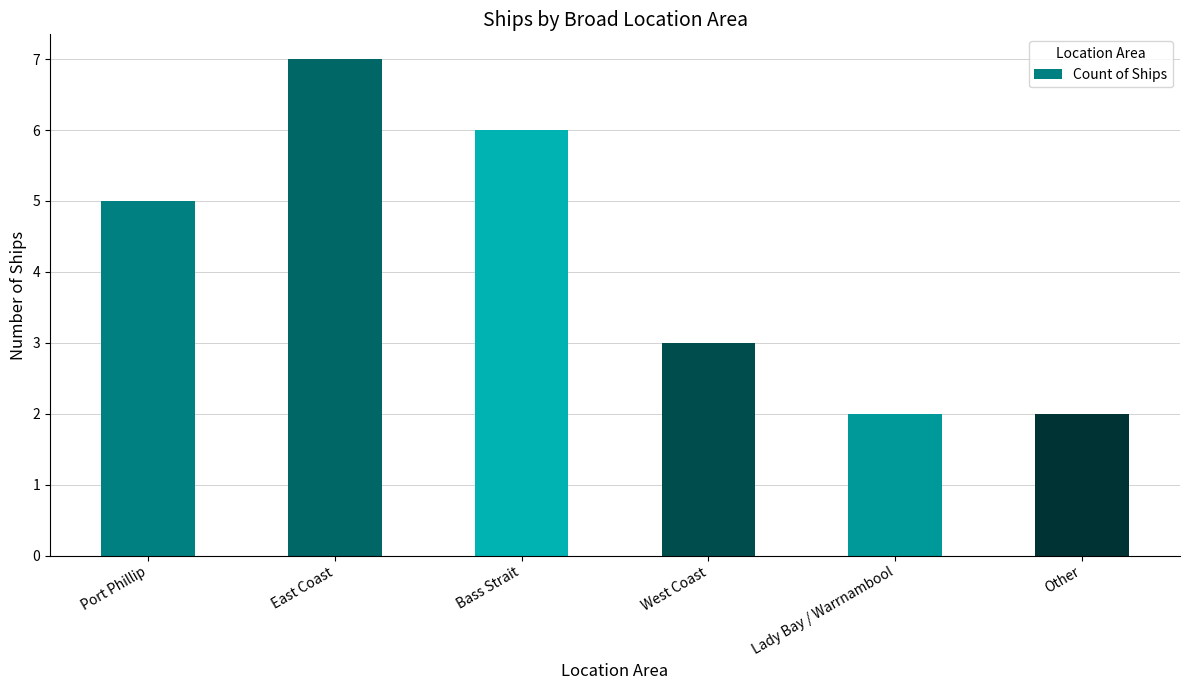

Between East Coast and West Coast, which is larger?

East Coast